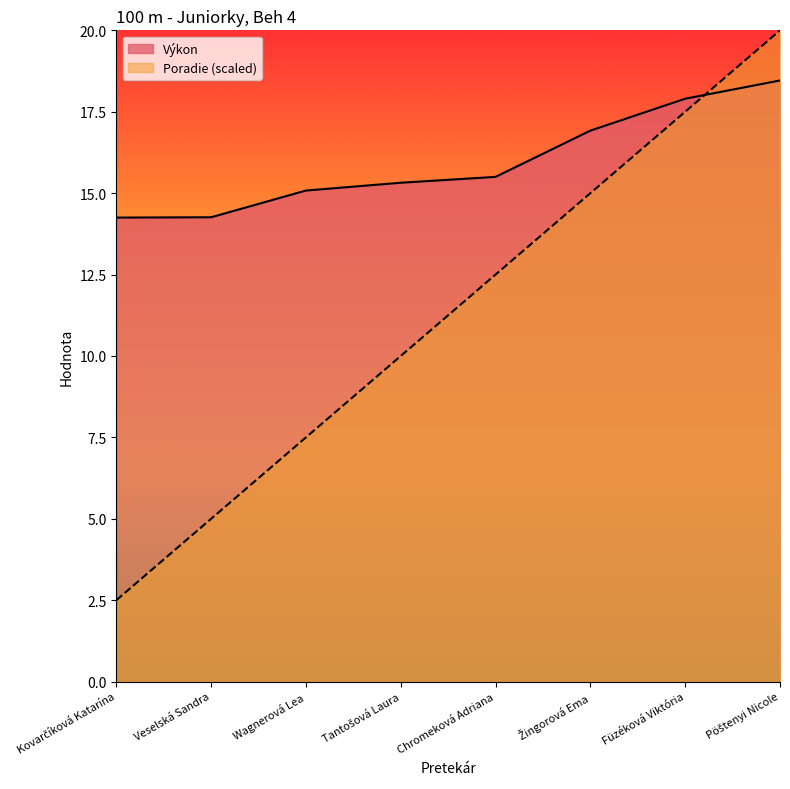

What is the value of the Výkon point at the 8th from the left?

18.5